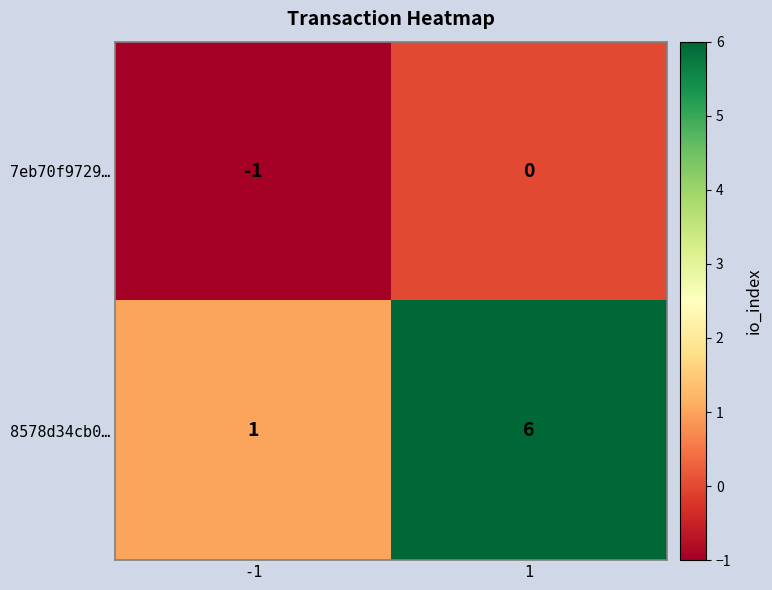

What is the greatest value displayed?

6